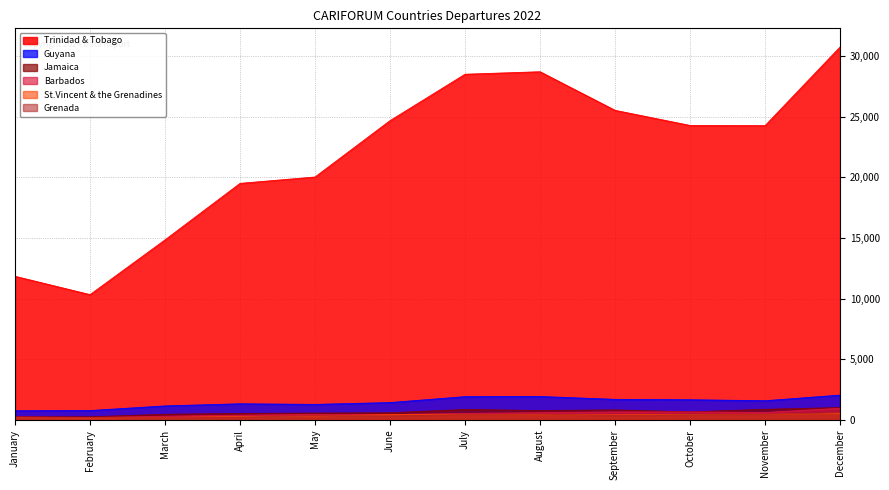

Between February and March, which series saw the biggest shift?

Trinidad & Tobago